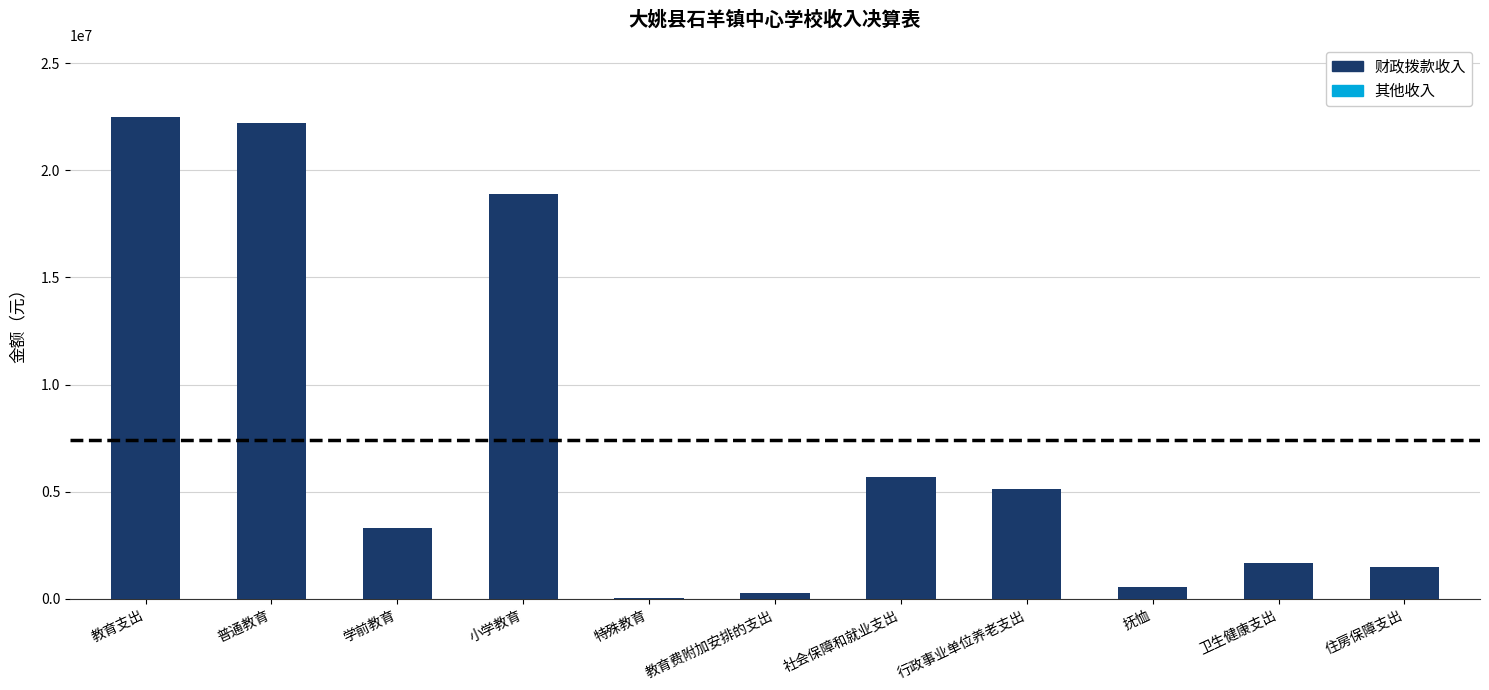

Are the bars grouped side by side (vs. stacked)?

No